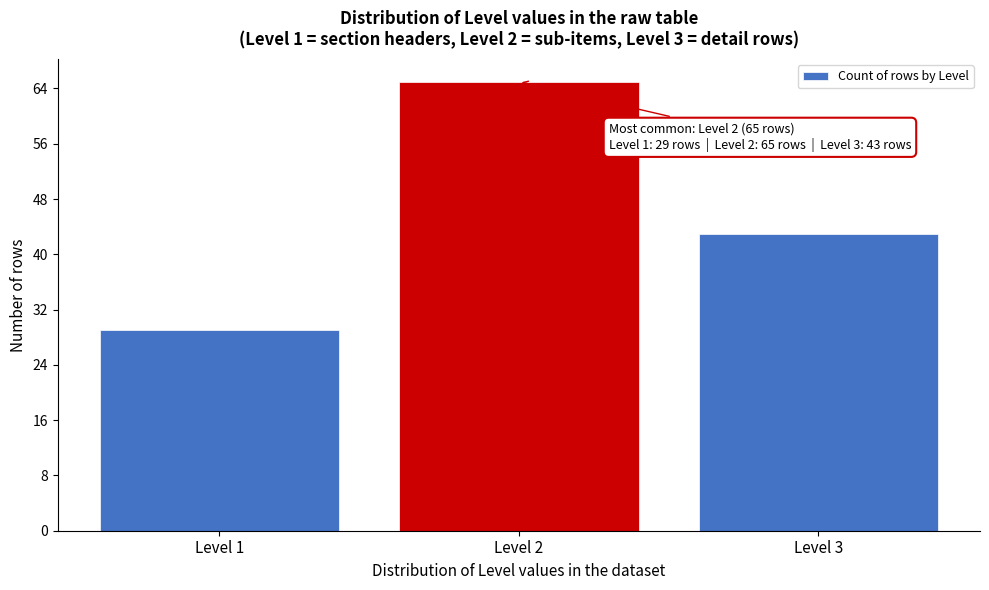

Reading left to right, transcribe all the data shown in this chart.

29	65	43